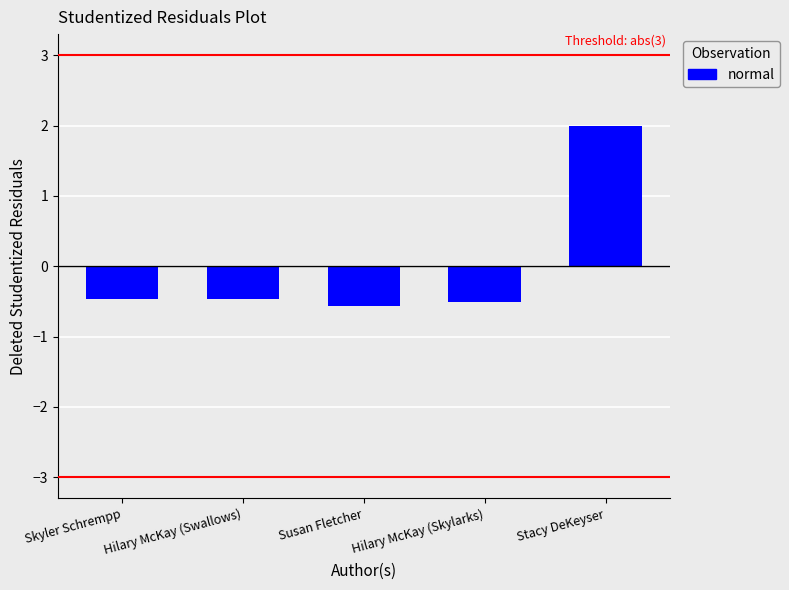

How many bars are there in total?

5